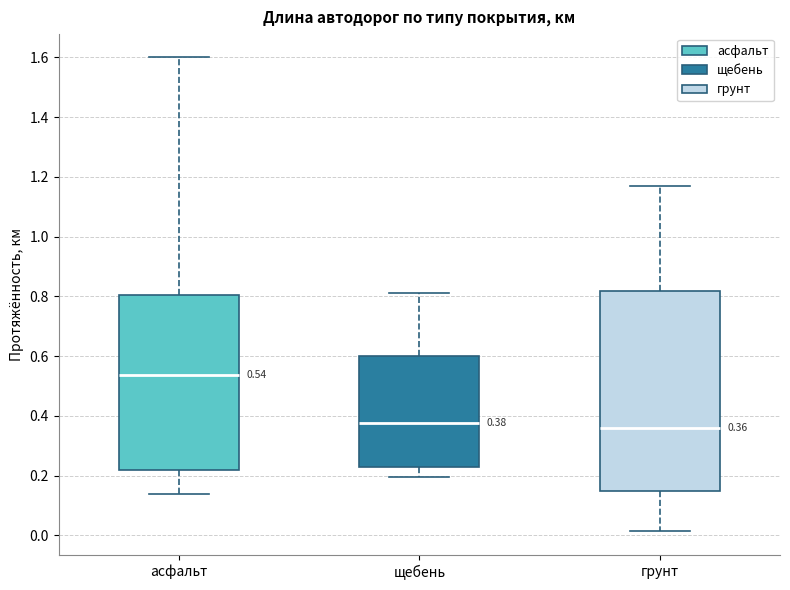

Comparing the boxes themselves (not the whiskers), which one is the tallest?

грунт